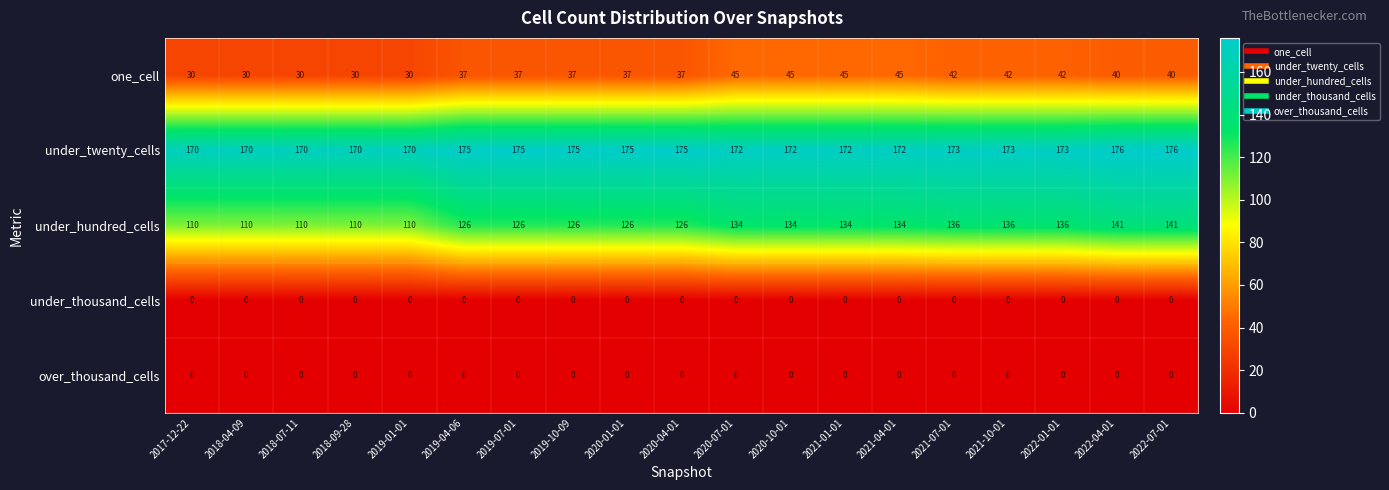

What is the highest value of the one_cell series?

45